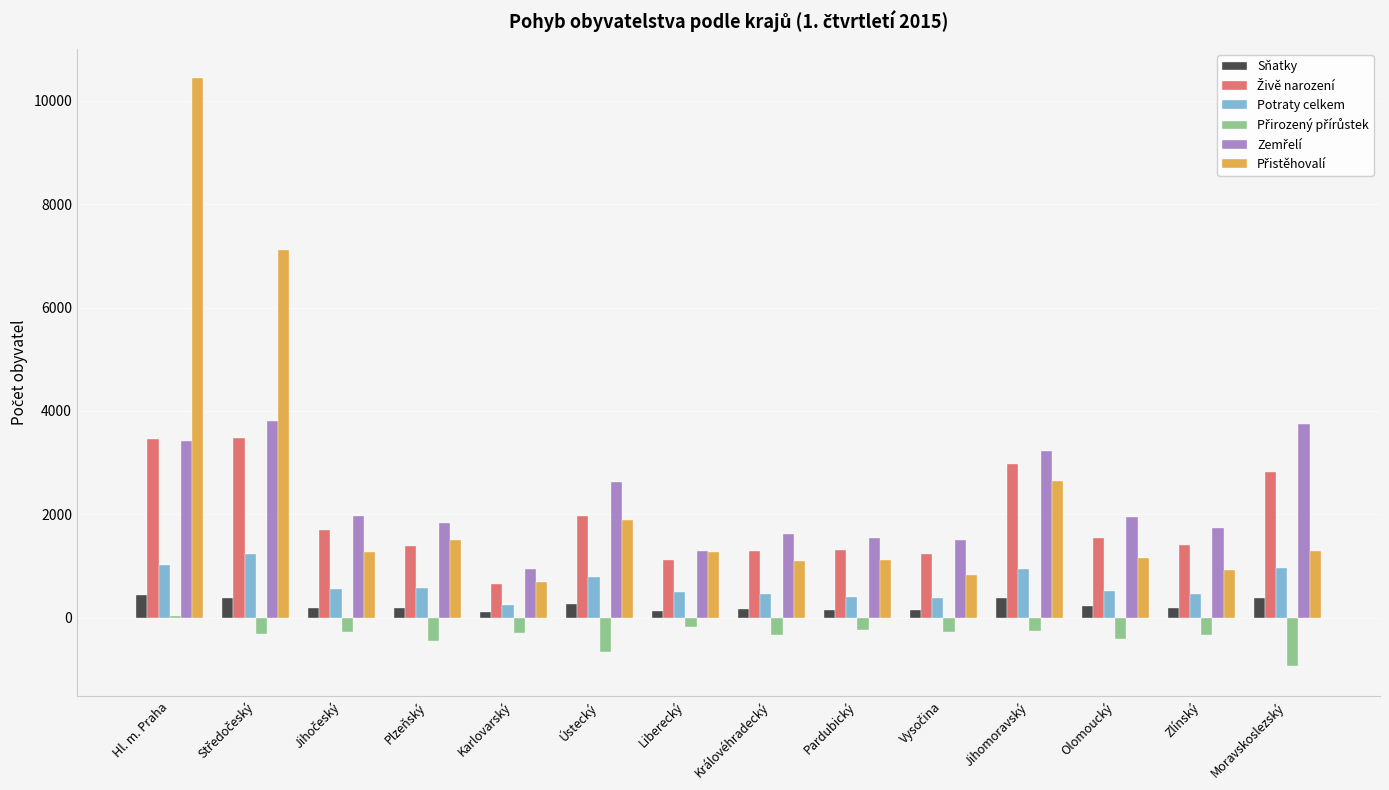

How many data points in Sňatky are less than 190?

7